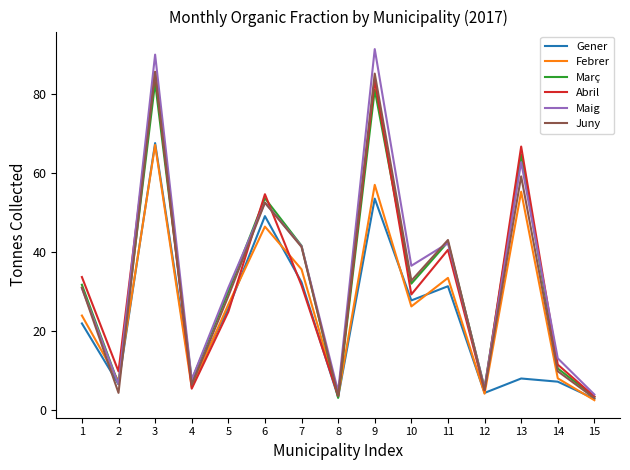

Which series has the widest spread of values?

Maig